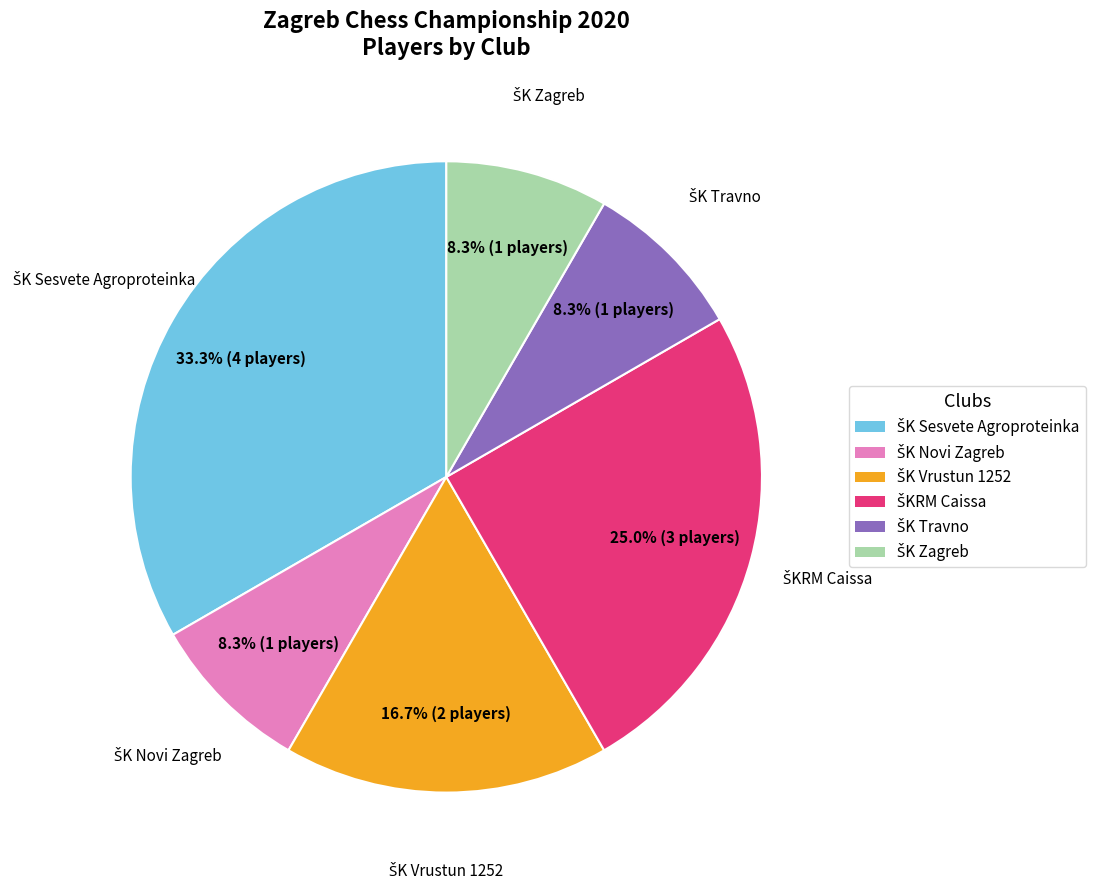

Does any single category account for the majority?

No